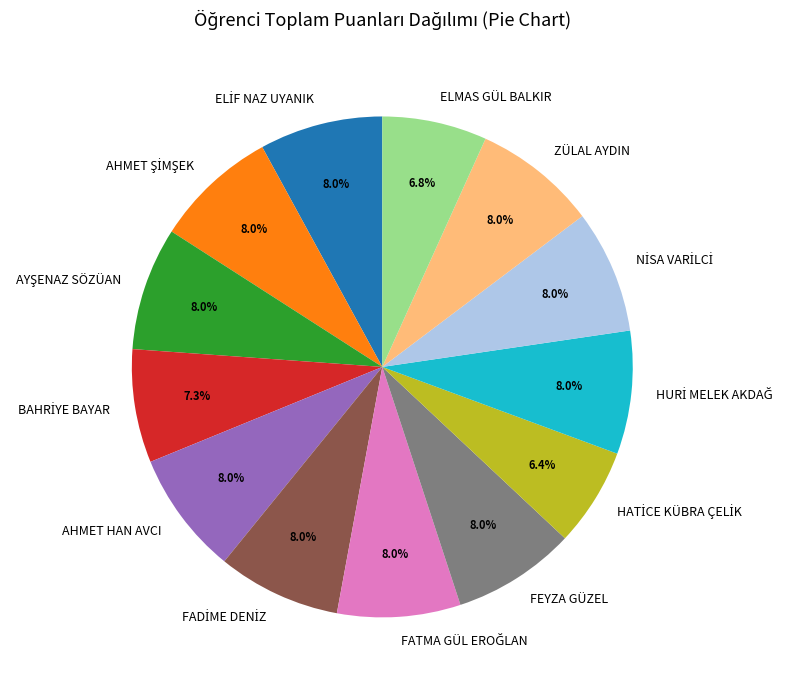

Is there any slice that represents more than half of the pie?

No